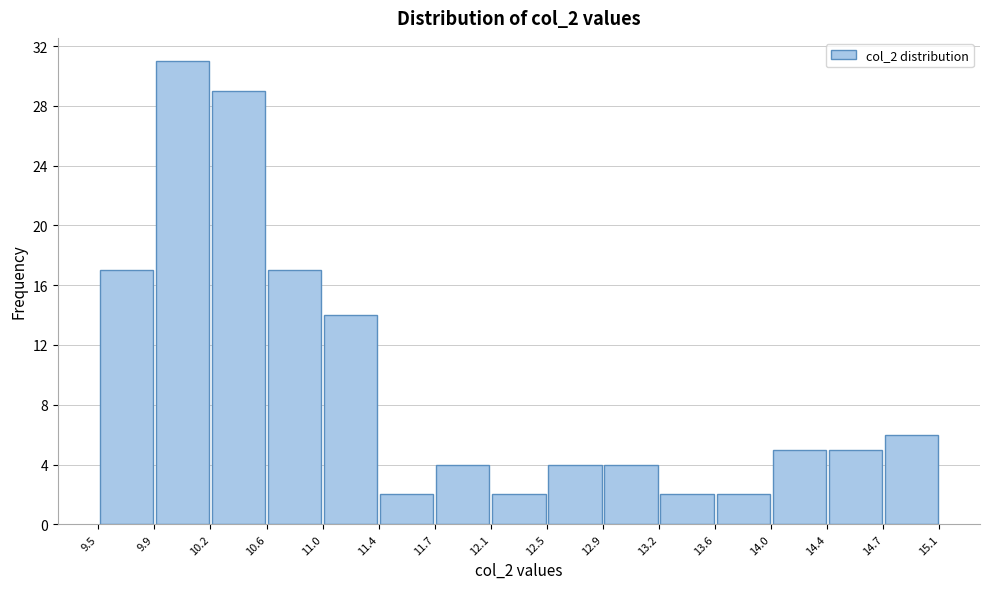

Reading left to right, transcribe this chart: for each bar, give the range it covers on the x-axis and its height. The values are not printed on the chart, so give them approximately, as read against the axis.

9.5 to 9.9: 17
9.9 to 10.2: 31
10.2 to 10.6: 29
10.6 to 11.0: 17
11.0 to 11.4: 14
11.4 to 11.7: 2
11.7 to 12.1: 4
12.1 to 12.5: 2
12.5 to 12.9: 4
12.9 to 13.2: 4
13.2 to 13.6: 2
13.6 to 14.0: 2
14.0 to 14.4: 5
14.4 to 14.7: 5
14.7 to 15.1: 6